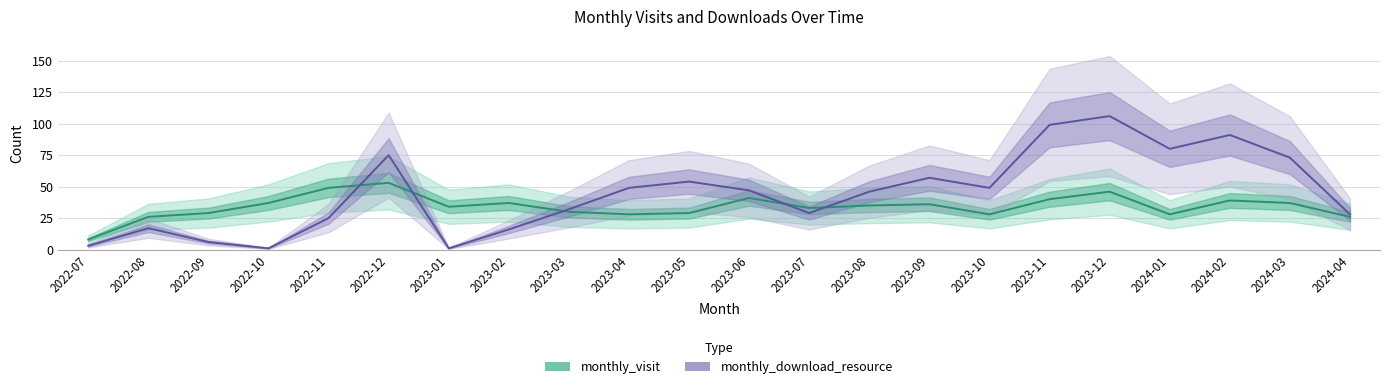

True or false: monthly_download_resource has more than 1 interior local peaks.

True